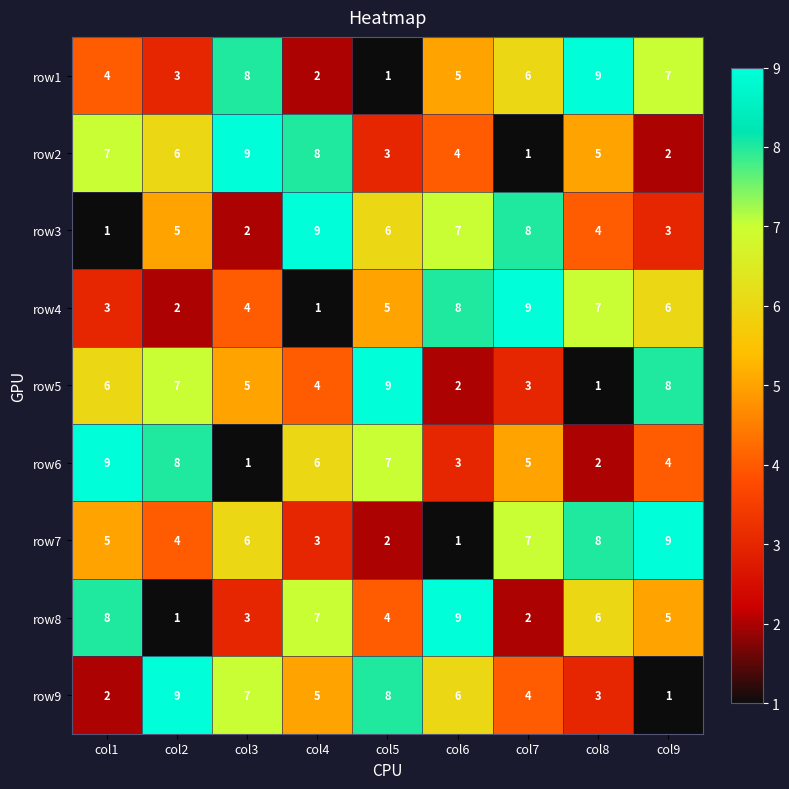

What is the total value across all series at col9?

45